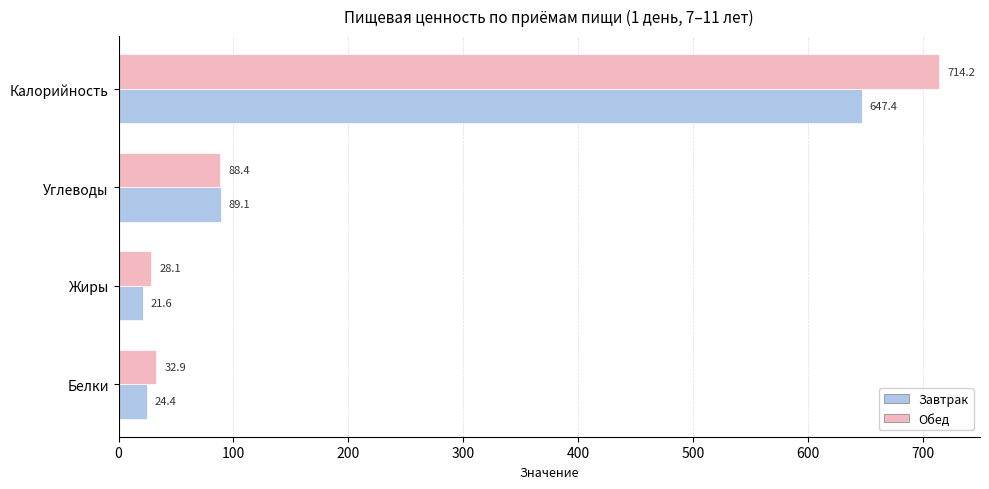

Rank the series by their average value, from lowest to highest.

Завтрак, Обед